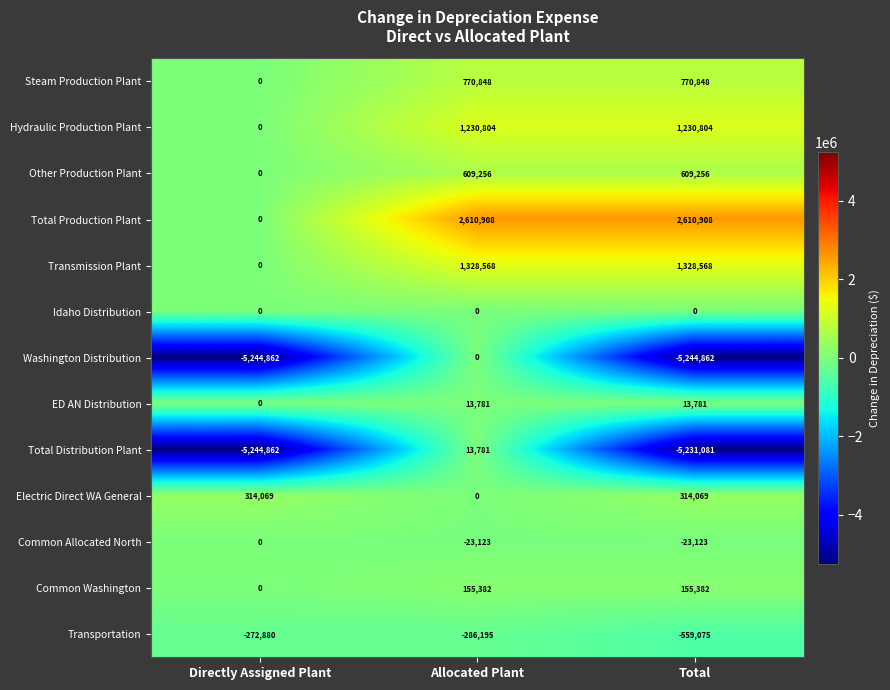

The value of Total Distribution Plant at Allocated Plant is 13781. True or false?

True